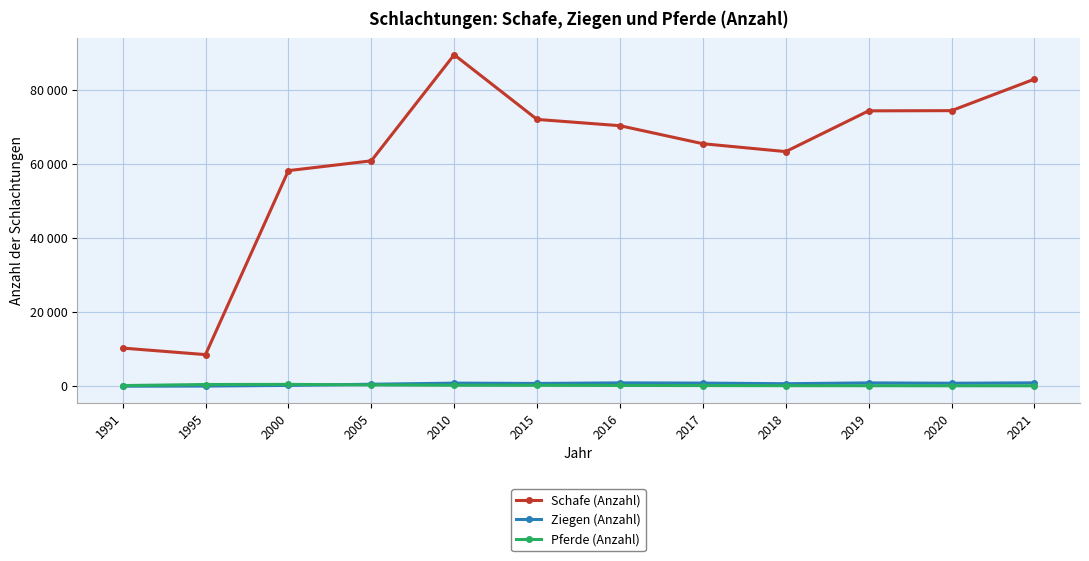

The value of Schafe (Anzahl) at 2016 is 70333. True or false?

True